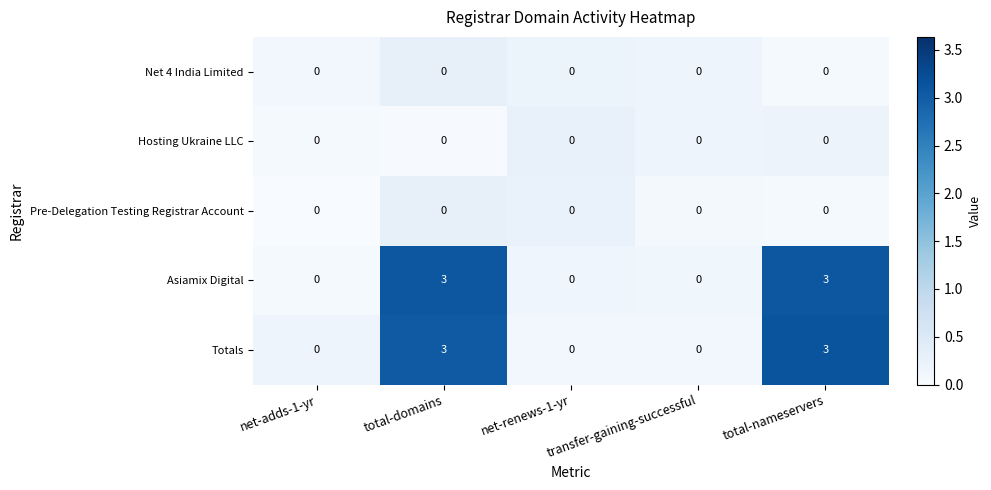

How many Totals values are between 0 and 3?

5